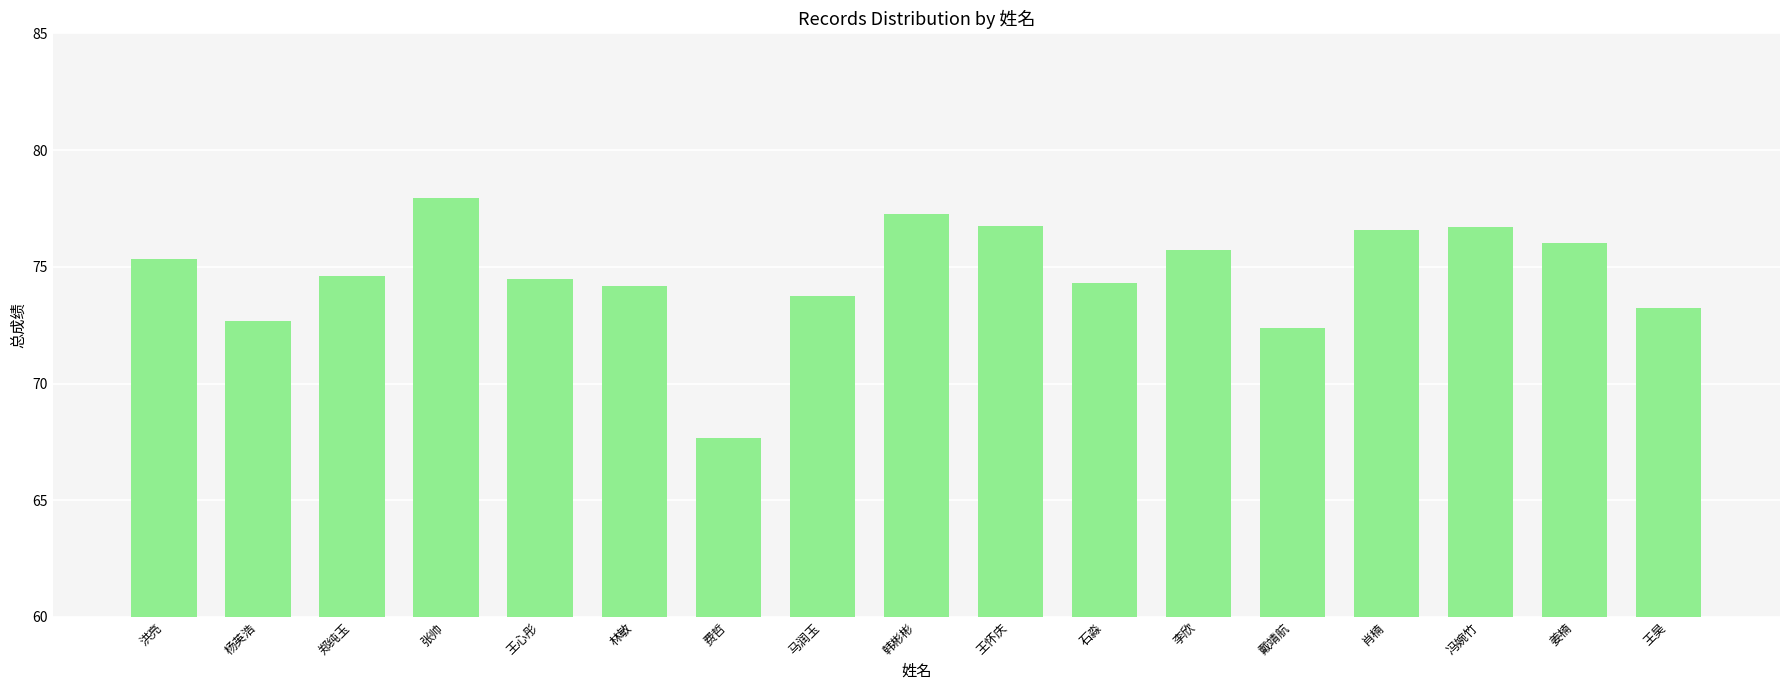

What position from the right is 冯婉竹?

3